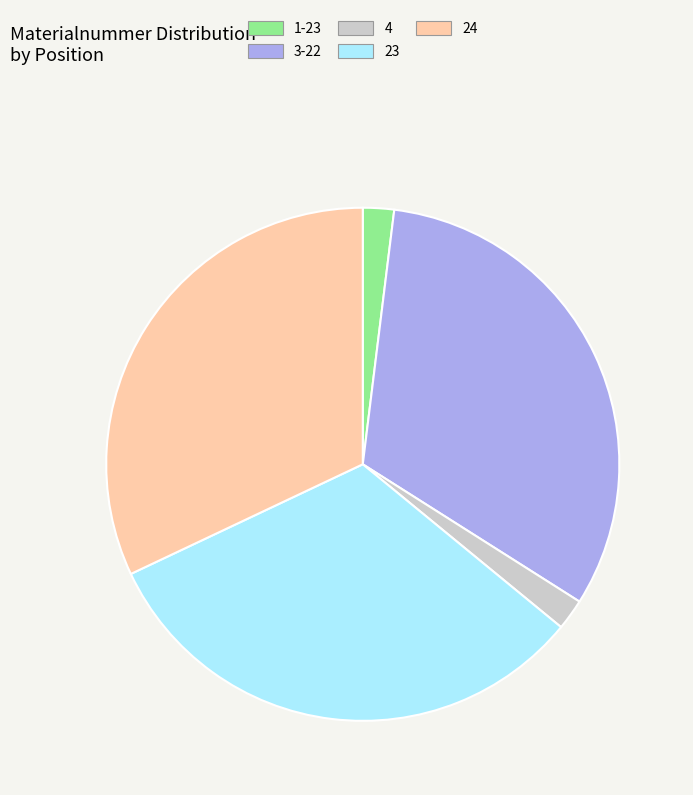

Is there a majority slice in this chart?

No